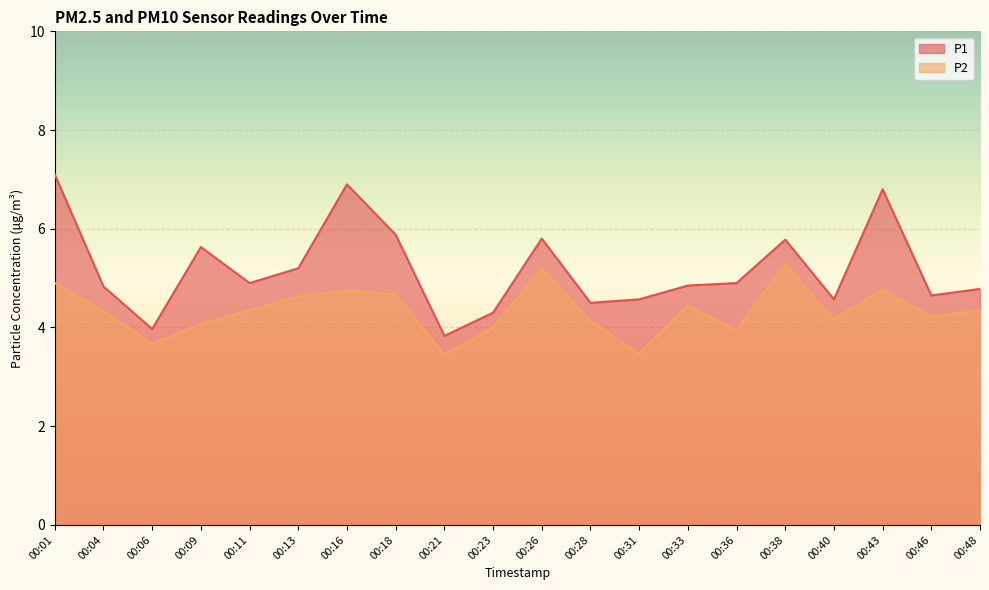

What is the greatest value displayed?

7.1